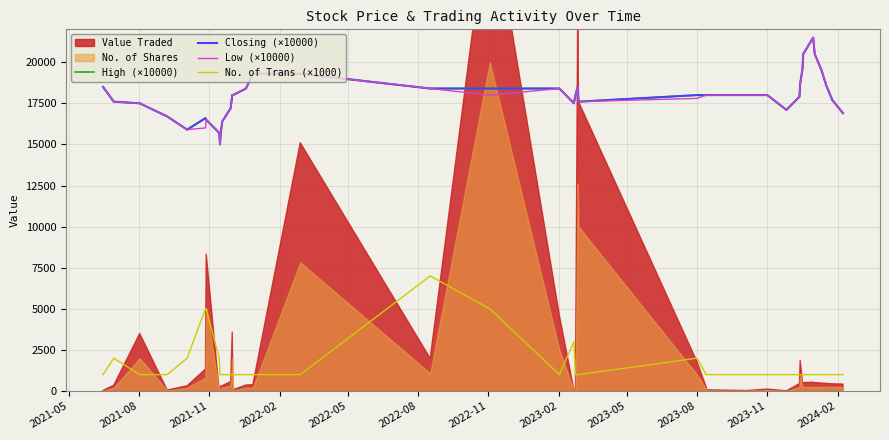

What position from the left is 2023-05?

9